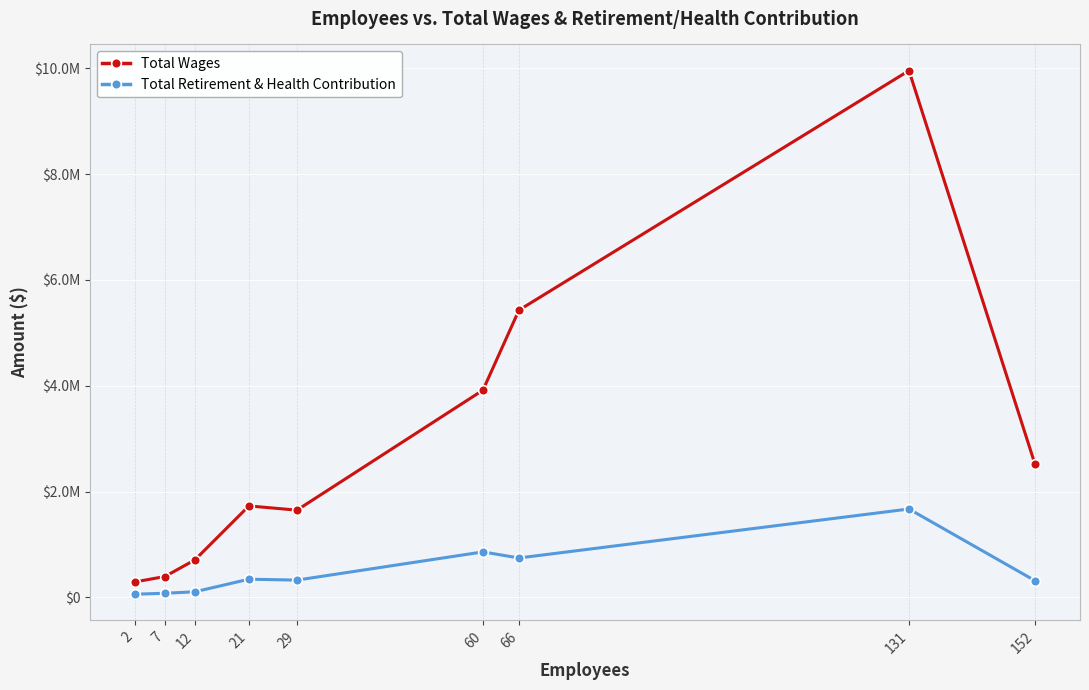

True or false: Total Retirement & Health Contribution has a value of 532637 at 60.

False